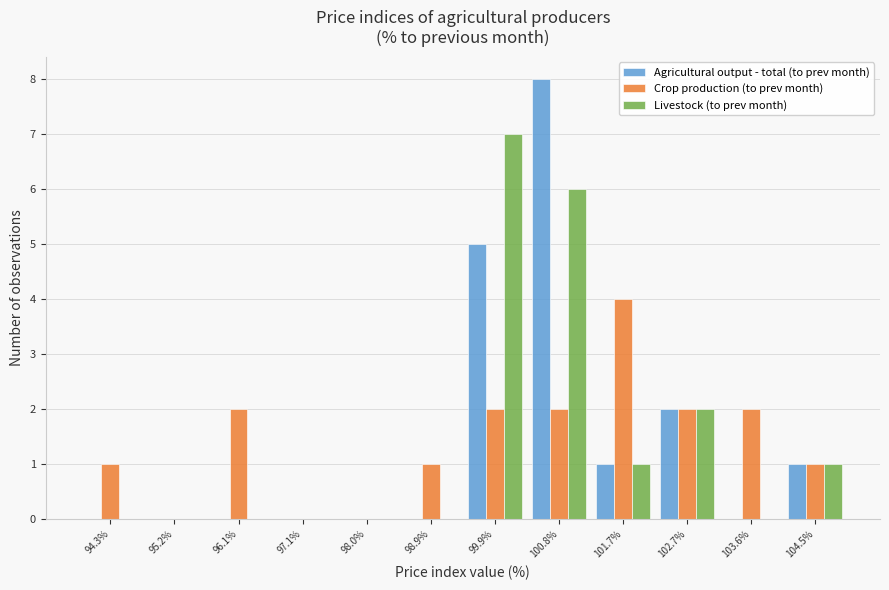

Reading left to right, list every range on the x-axis with the height of the bar of each series over it. Neither the bar edges nor the heights are printed on the chart, so give them approximately, as read against the axes.

93.8 to 94.7: Agricultural output - total (to prev month)=0	Crop production (to prev month)=1	Livestock (to prev month)=0
94.7 to 95.7: Agricultural output - total (to prev month)=0	Crop production (to prev month)=0	Livestock (to prev month)=0
95.7 to 96.6: Agricultural output - total (to prev month)=0	Crop production (to prev month)=2	Livestock (to prev month)=0
96.6 to 97.5: Agricultural output - total (to prev month)=0	Crop production (to prev month)=0	Livestock (to prev month)=0
97.5 to 98.5: Agricultural output - total (to prev month)=0	Crop production (to prev month)=0	Livestock (to prev month)=0
98.5 to 99.4: Agricultural output - total (to prev month)=0	Crop production (to prev month)=1	Livestock (to prev month)=0
99.4 to 100.3: Agricultural output - total (to prev month)=5	Crop production (to prev month)=2	Livestock (to prev month)=7
100.3 to 101.3: Agricultural output - total (to prev month)=8	Crop production (to prev month)=2	Livestock (to prev month)=6
101.3 to 102.2: Agricultural output - total (to prev month)=1	Crop production (to prev month)=4	Livestock (to prev month)=1
102.2 to 103.1: Agricultural output - total (to prev month)=2	Crop production (to prev month)=2	Livestock (to prev month)=2
103.1 to 104.1: Agricultural output - total (to prev month)=0	Crop production (to prev month)=2	Livestock (to prev month)=0
104.1 to 105.0: Agricultural output - total (to prev month)=1	Crop production (to prev month)=1	Livestock (to prev month)=1